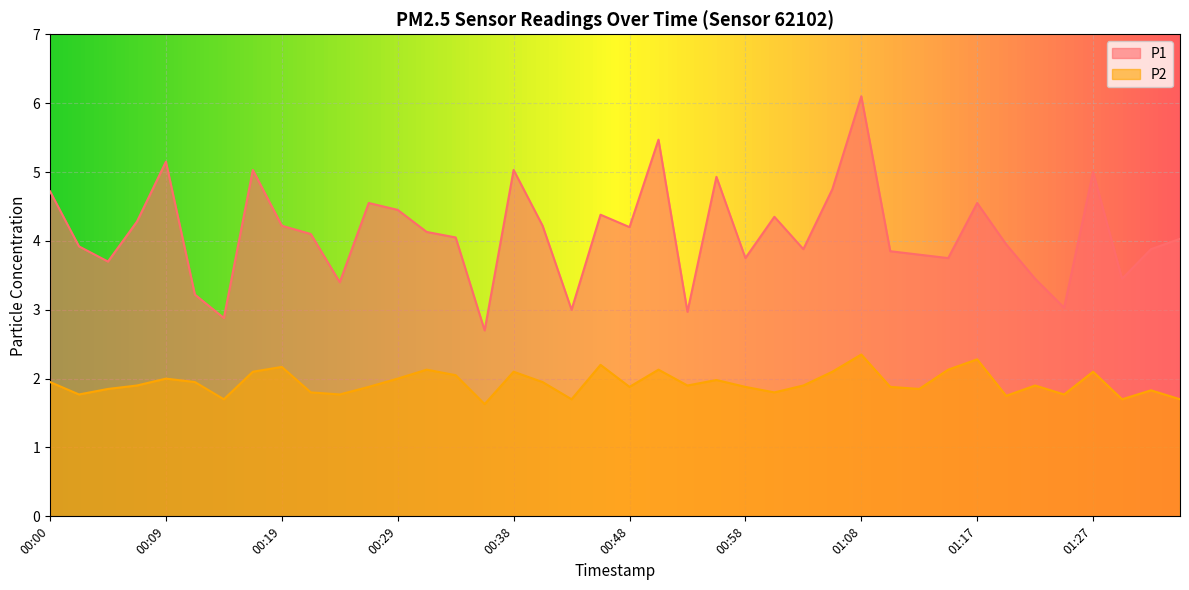

How many interior local peaks does the P1 series have?

11